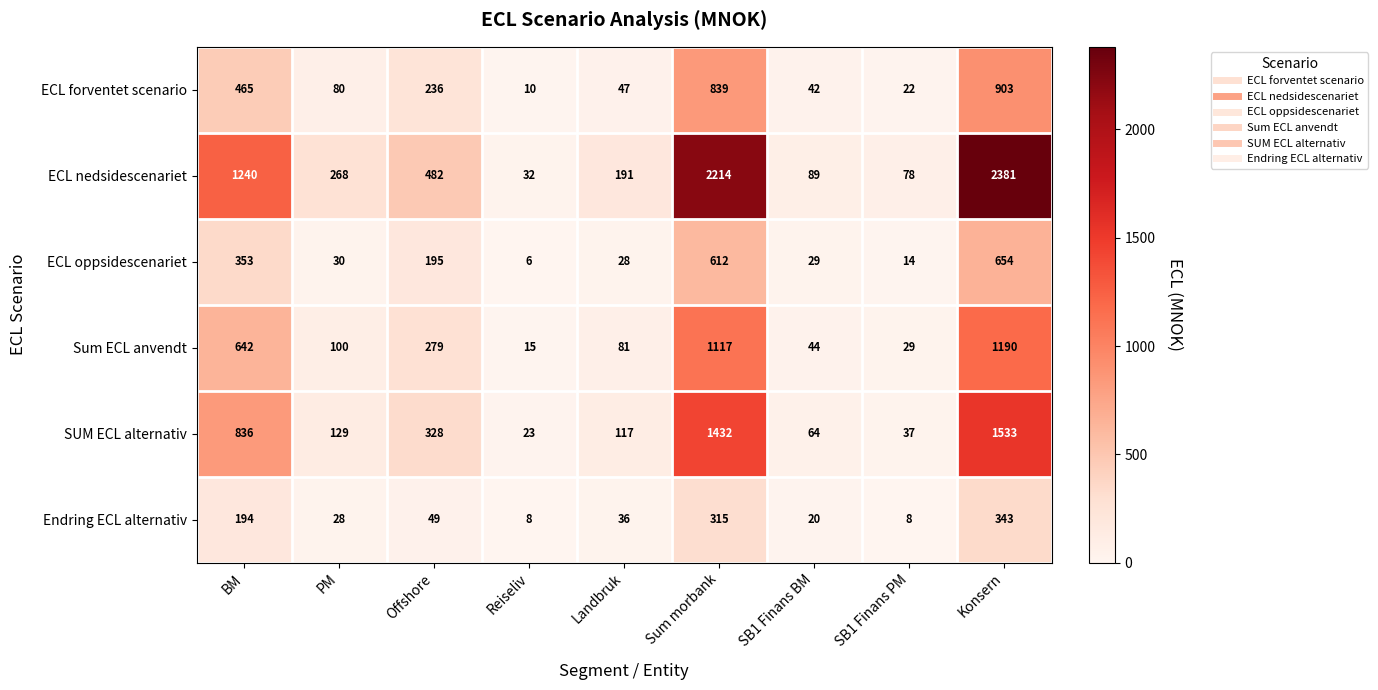

How many distinct data groups are displayed?

6